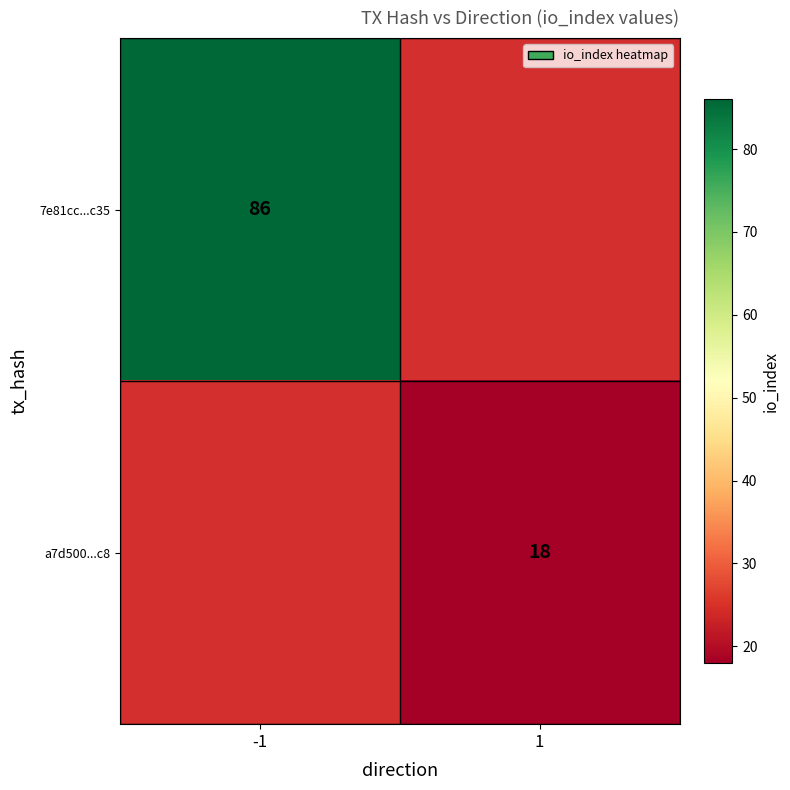

At which category does the chart reach its peak across all series?

-1